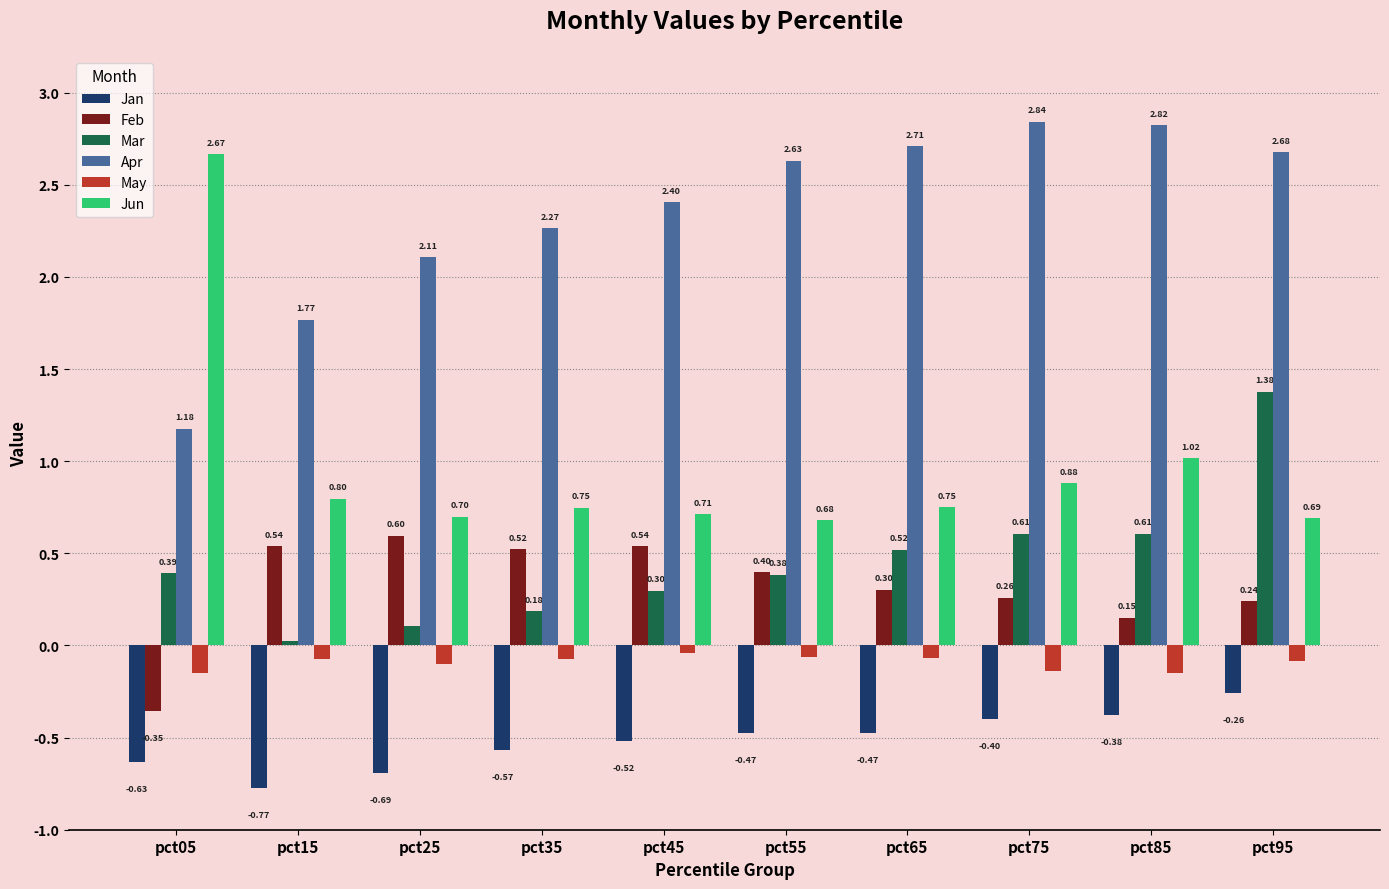

Which series has the widest spread of values?

Jun